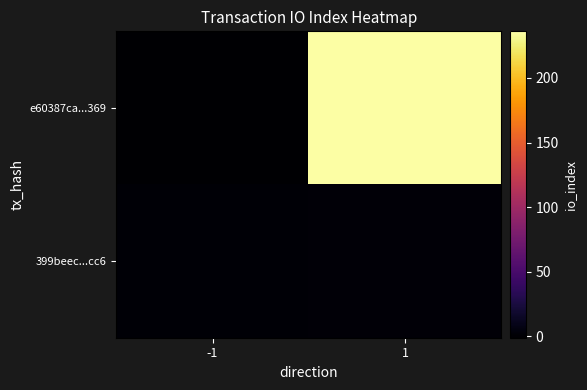

What is the difference between the highest and lowest values at 1?

234